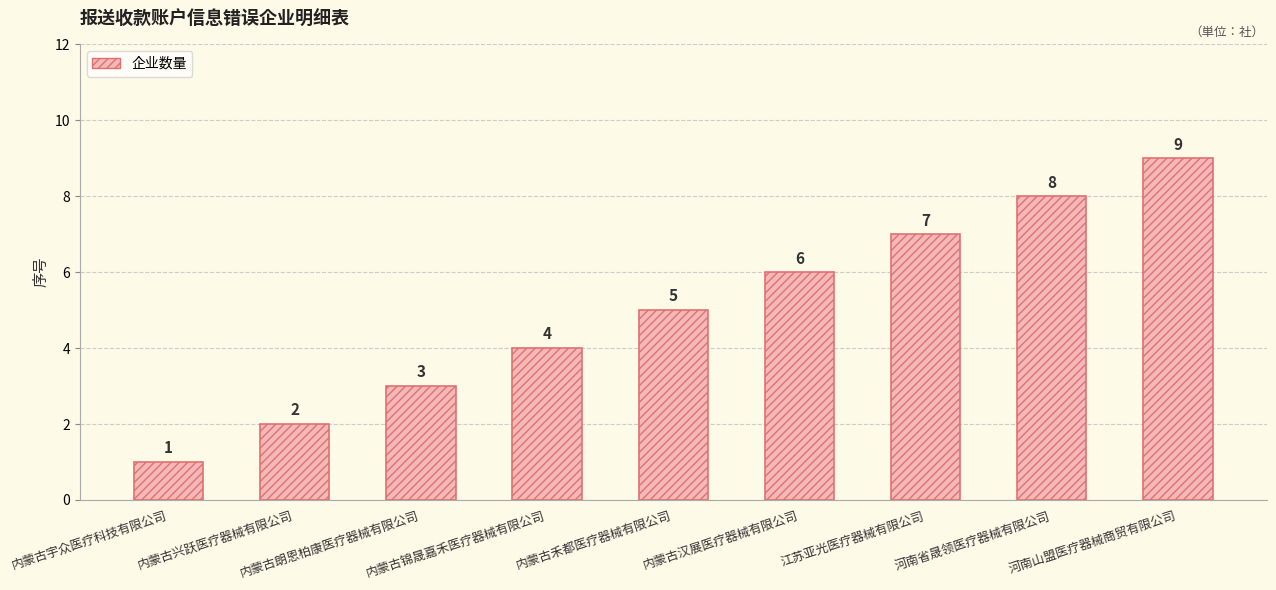

At which category does the chart reach its peak across all series?

河南山盟医疗器械商贸有限公司